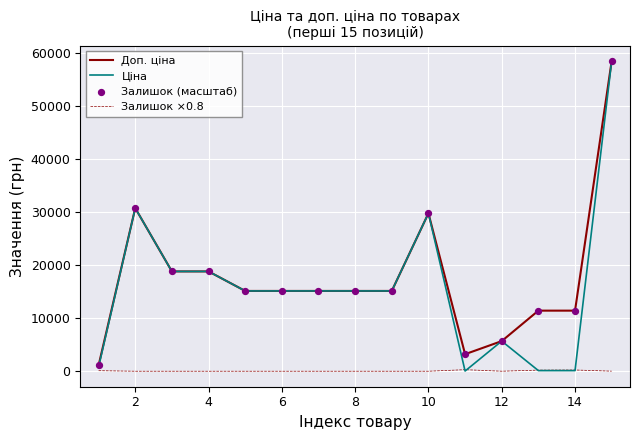

Which series has the largest range (max minus min)?

Ціна